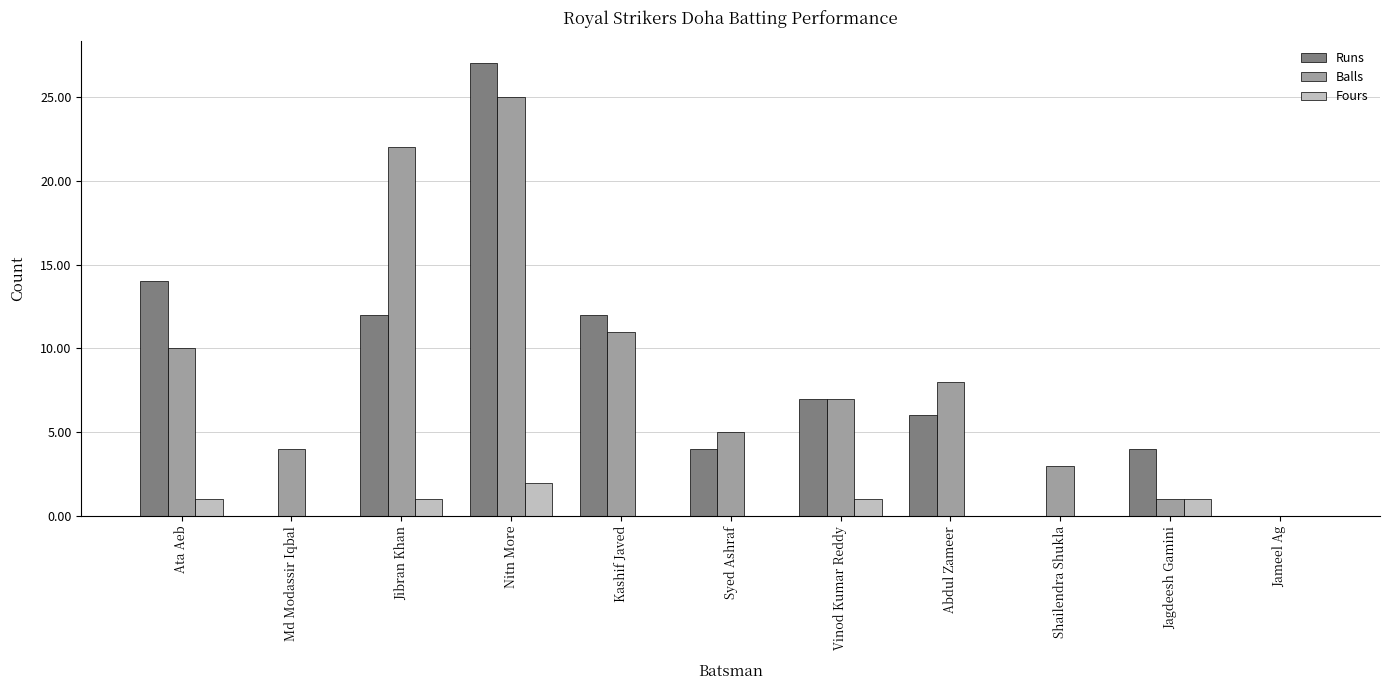

Between Syed Ashraf and Jameel Ag, which series saw the biggest shift?

Balls